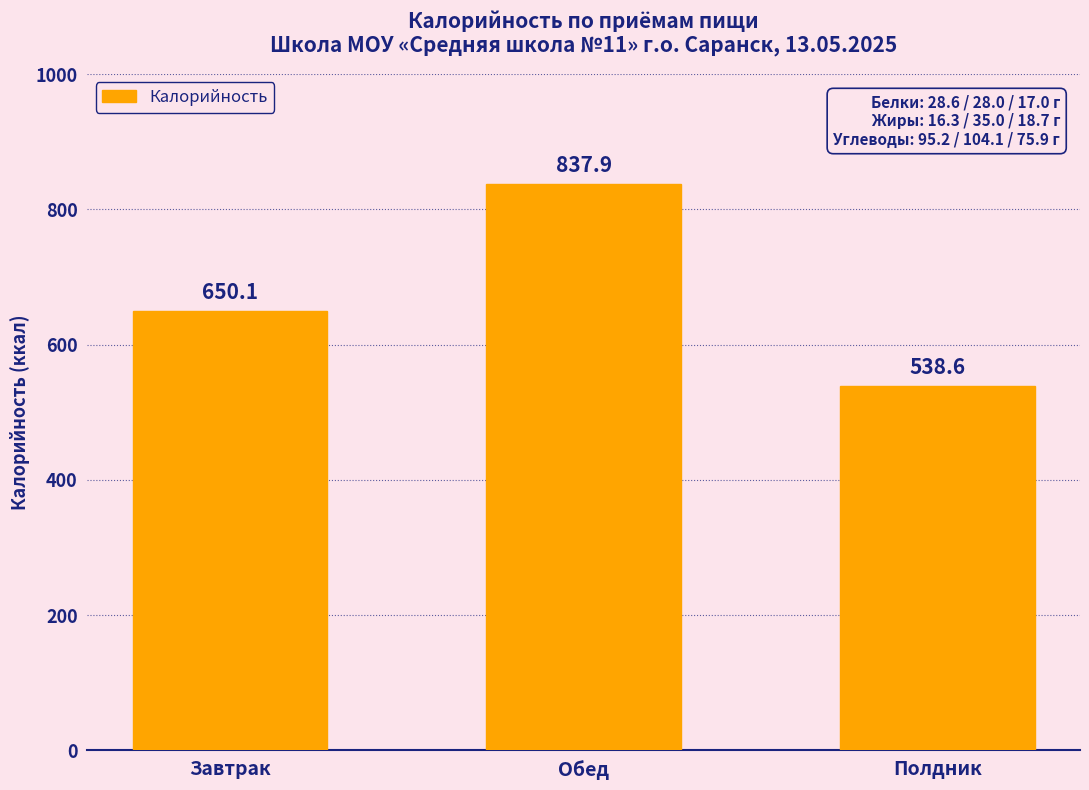

What is the change in value from Обед to Полдник?

-299.3